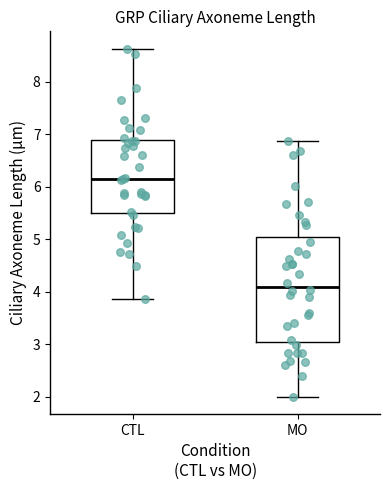

Reading left to right, read every box against the y-axis: the position of its median line, the range the box covers, and the ends of its whiskers. The values are not printed on the chart, so give them approximately, as read against the axis.

CTL: median 6.2, box 5.5 to 6.9, whiskers 3.9 to 8.6
MO: median 4.1, box 3.1 to 5.0, whiskers 2.0 to 6.9